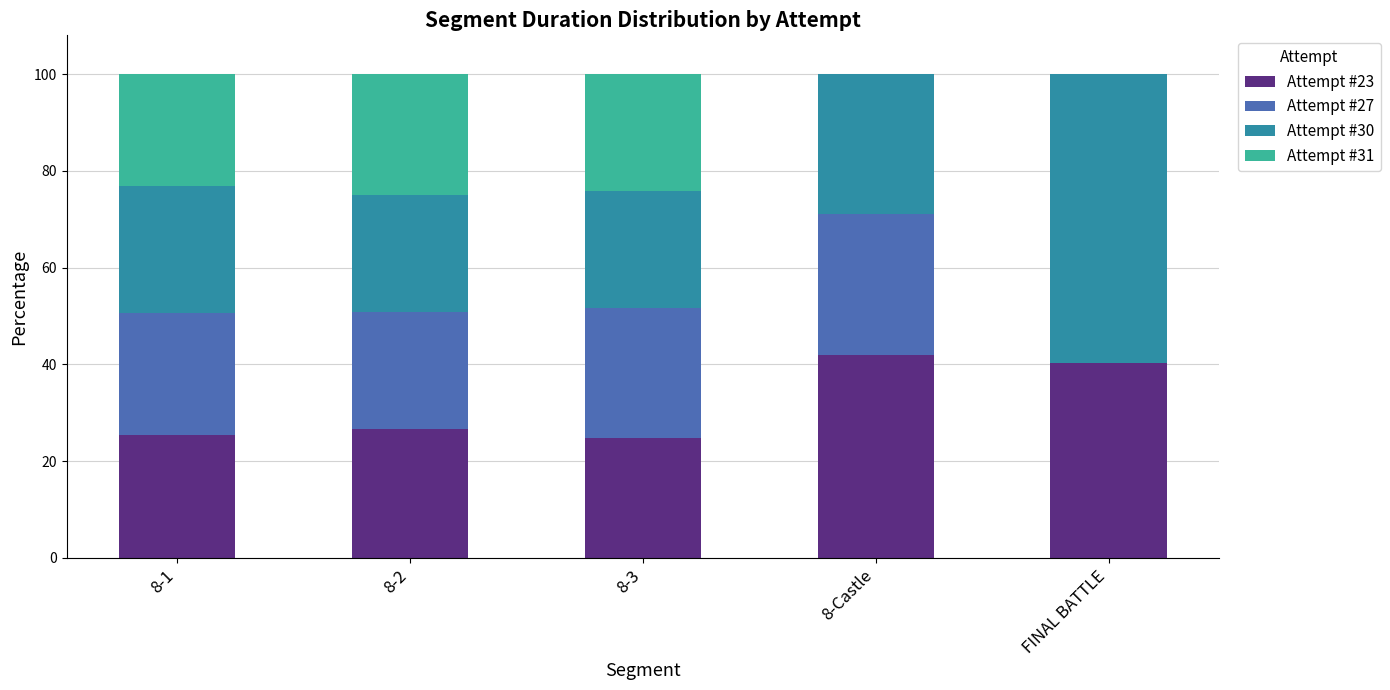

What is the total value across all series at FINAL BATTLE?

100.0